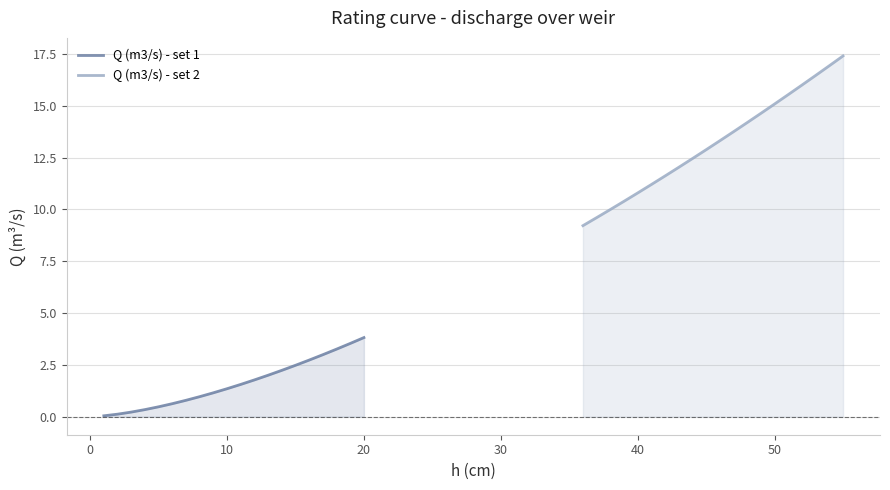

Reading left to right, transcribe all the data shown in this chart.

Q (m3/s) - set 1: 0.0	0.1	0.2	0.3	0.5	0.6	0.8	1.0	1.2	1.3	1.6	1.8	2.0	2.2	2.5	2.7	3.0	3.3	3.5	3.8
Q (m3/s) - set 2: 9.2	9.6	10.0	10.4	10.8	11.2	11.6	12.0	12.5	12.9	13.3	13.8	14.2	14.6	15.1	15.5	16.0	16.5	16.9	17.4